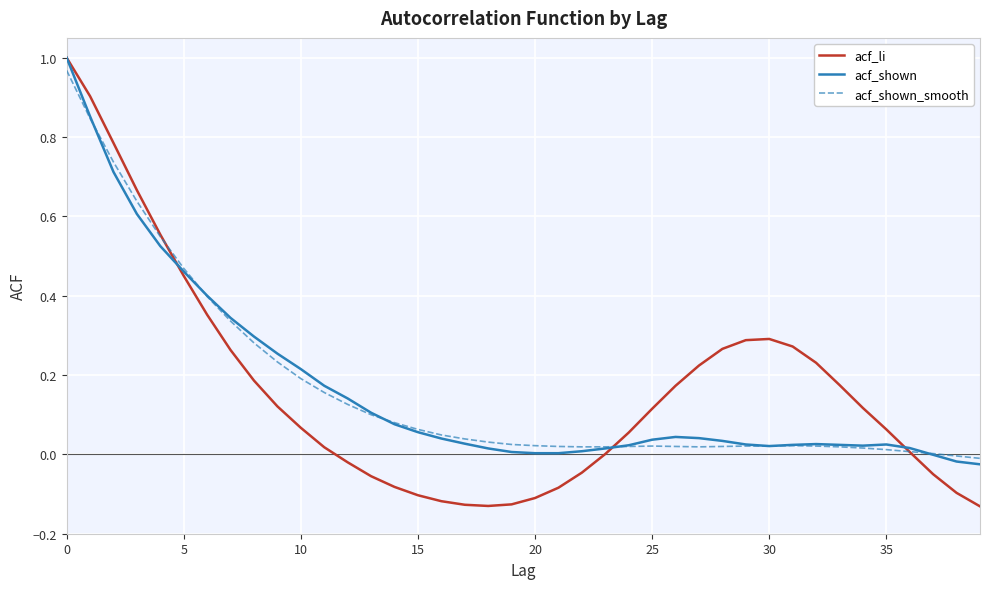

Which series has the largest range (max minus min)?

acf_li